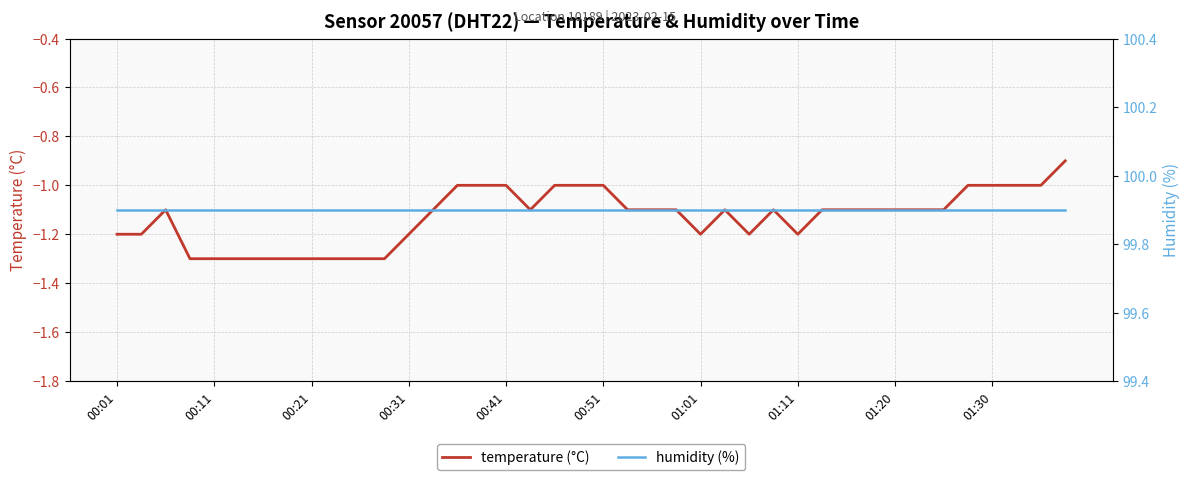

Which series changed the most between 13 and 22?

temperature (°C)